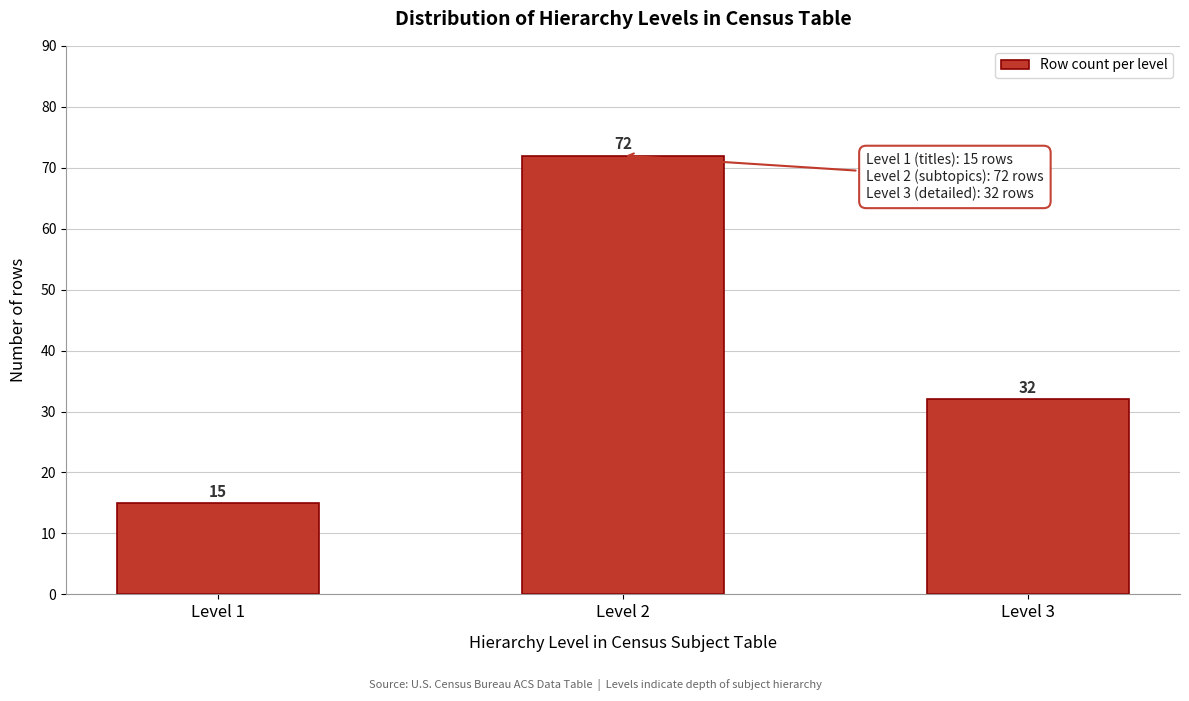

Reading left to right, transcribe all the data shown in this chart.

15	72	32